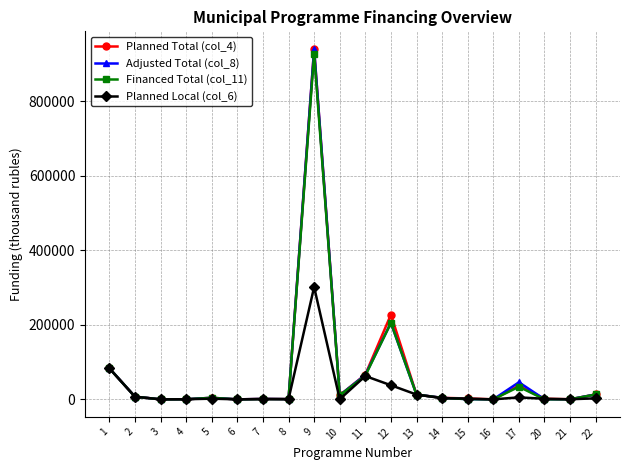

At which label is Financed Total (col_11) closest to 464120?

12